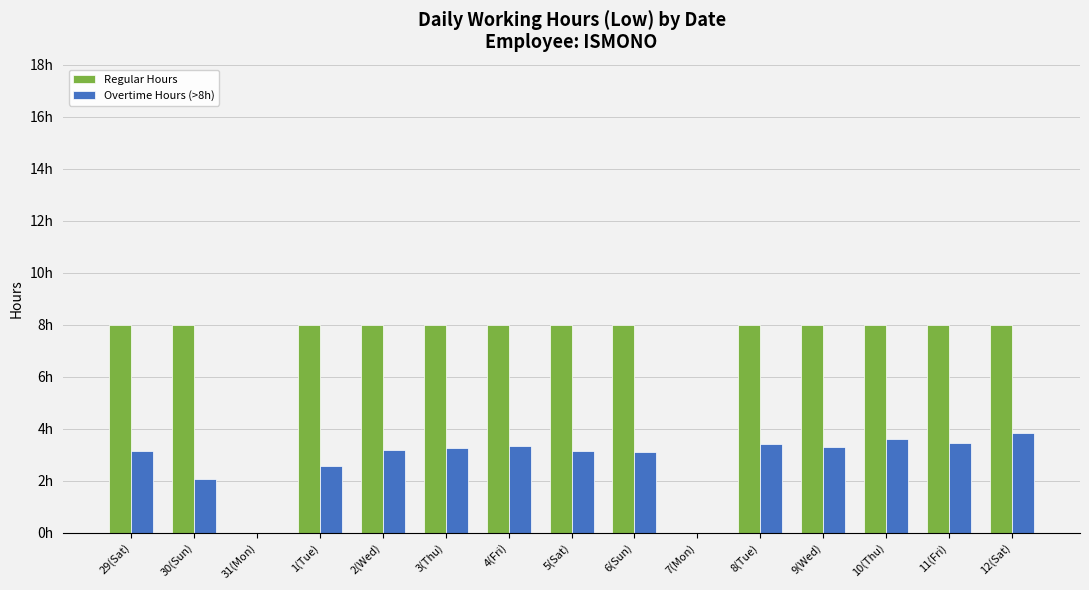

Are the bars grouped side by side (vs. stacked)?

Yes